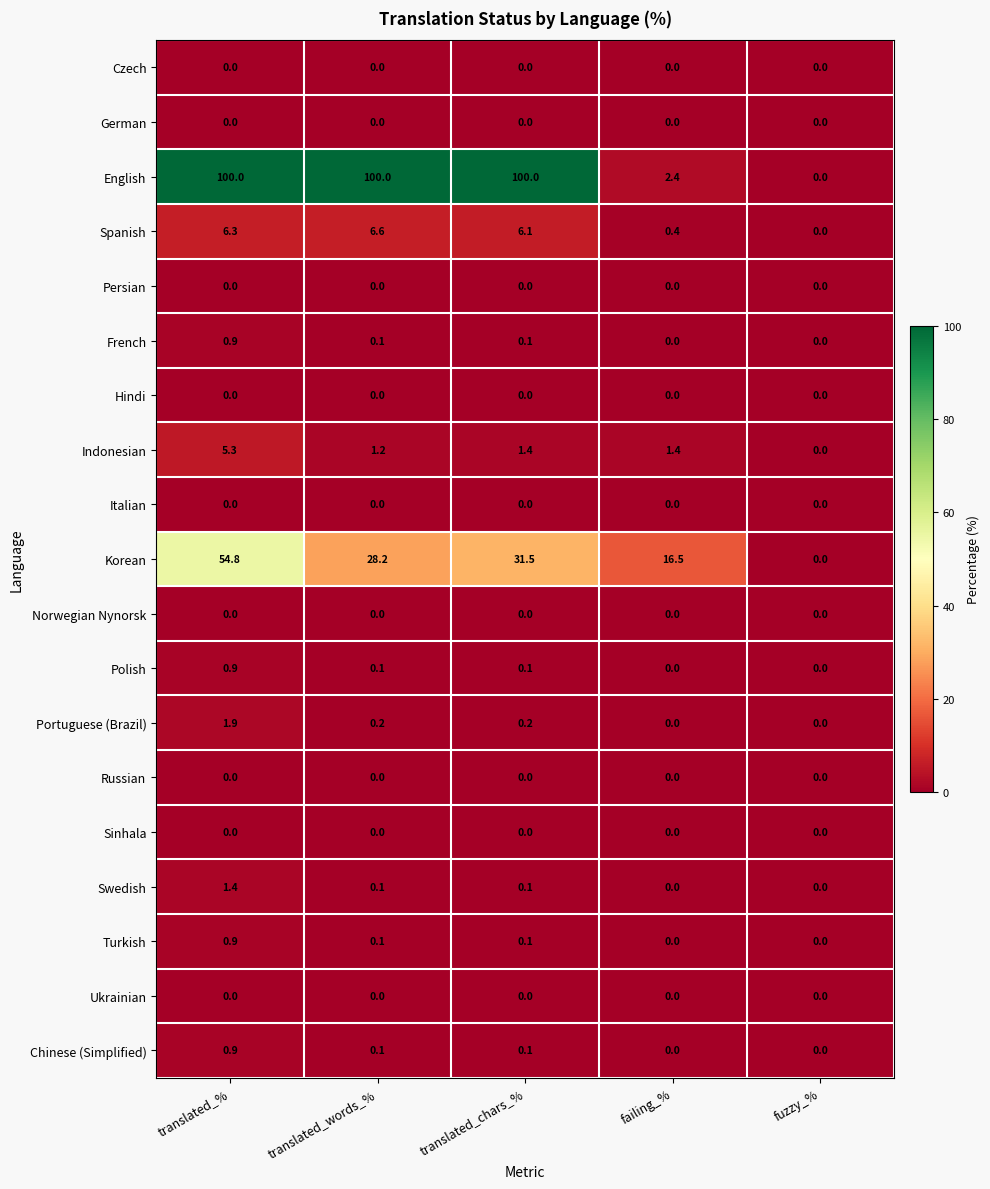

Read the Swedish value at translated_%.

1.4